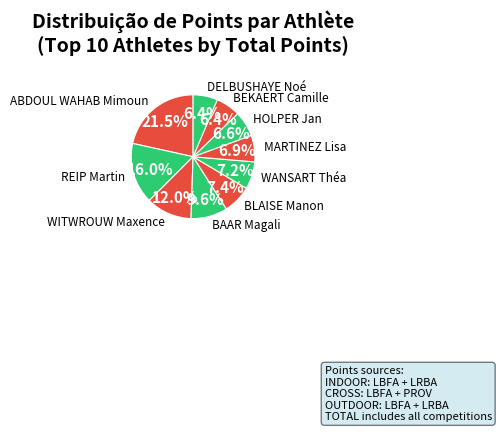

To the nearest percent, what is the difference between the largest and smallest slice percentages?

15%